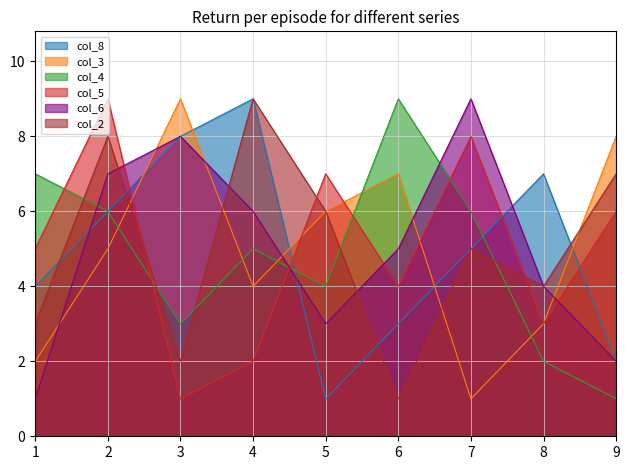

At which label does col_5 first exceed 5?

2